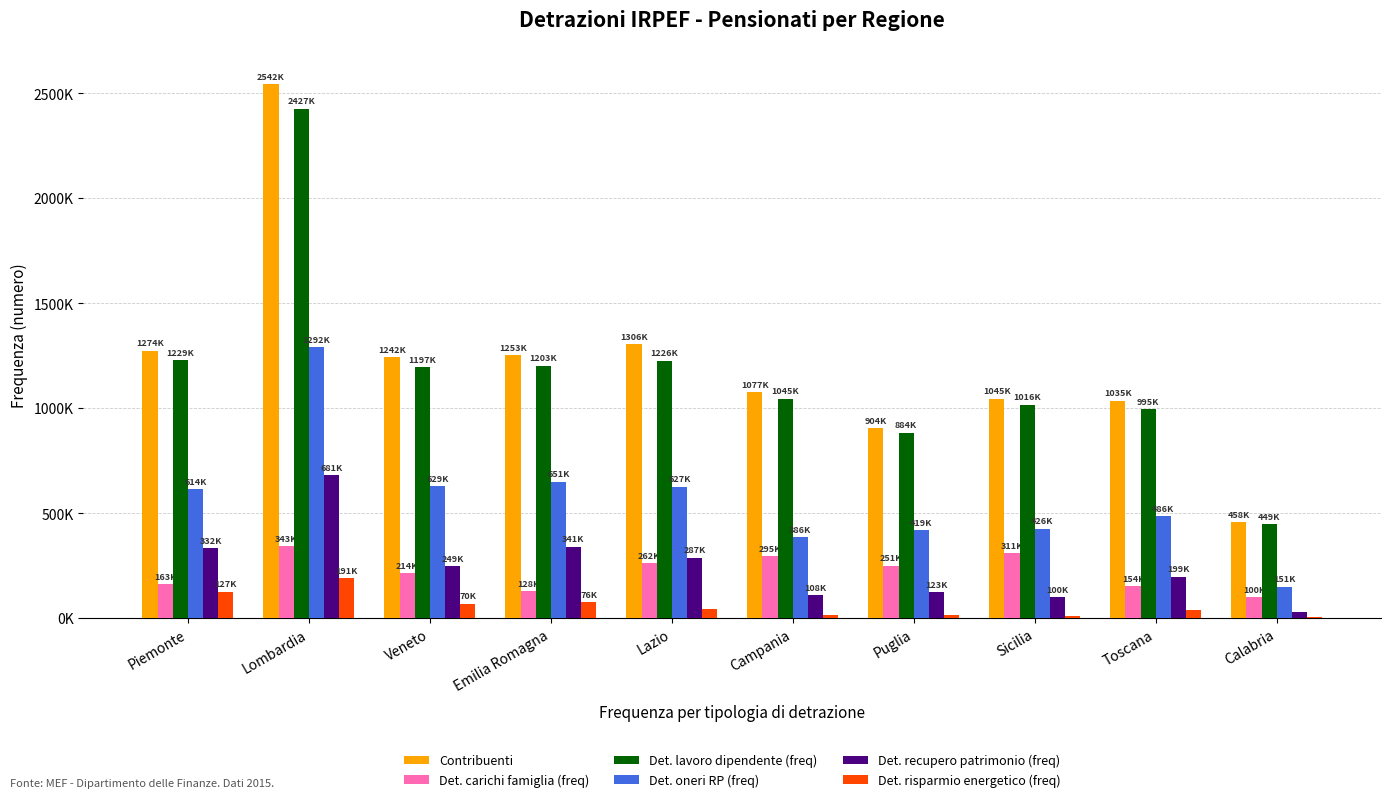

The value of Det. risparmio energetico (freq) at Sicilia is 11855. True or false?

True